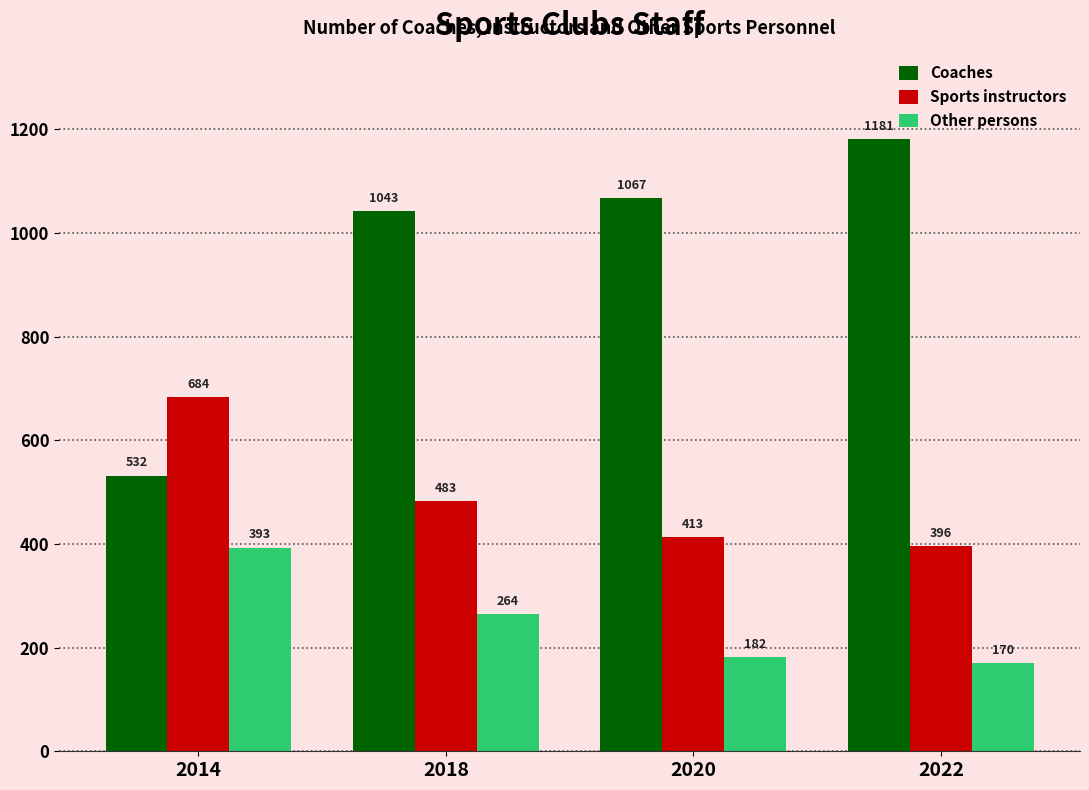

Reading left to right, extract all data points from this chart.

Coaches: 2014=532	2018=1043	2020=1067	2022=1181
Sports instructors: 2014=684	2018=483	2020=413	2022=396
Other persons: 2014=393	2018=264	2020=182	2022=170